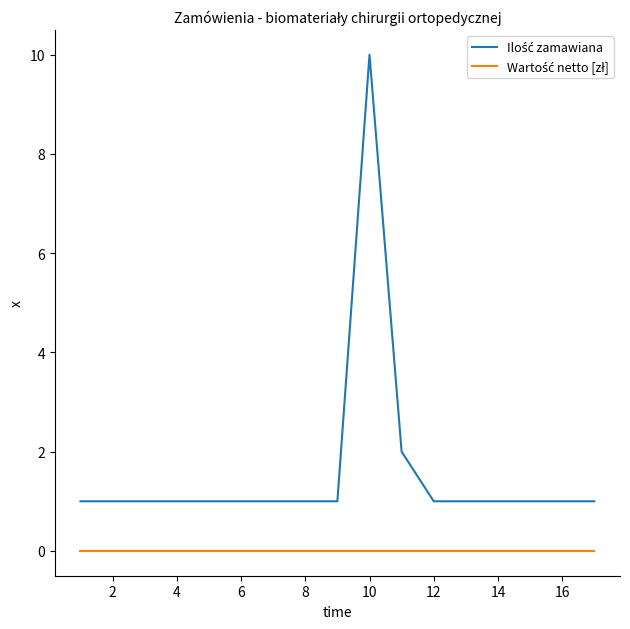

What is the greatest value displayed?

10